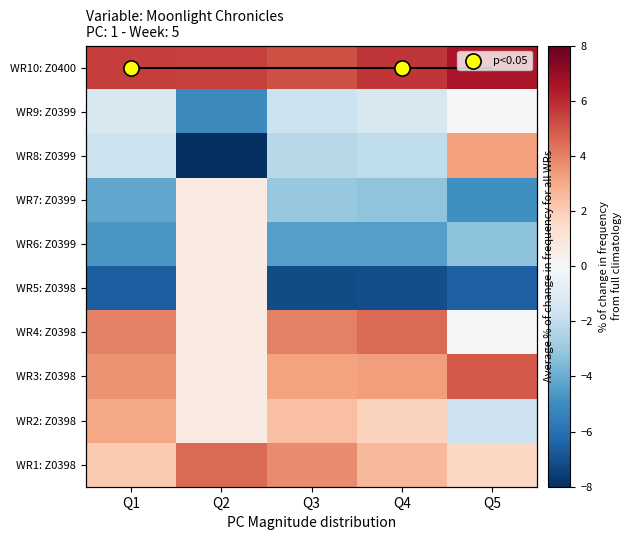

Between Q4 and Q3, which is larger?

Q3